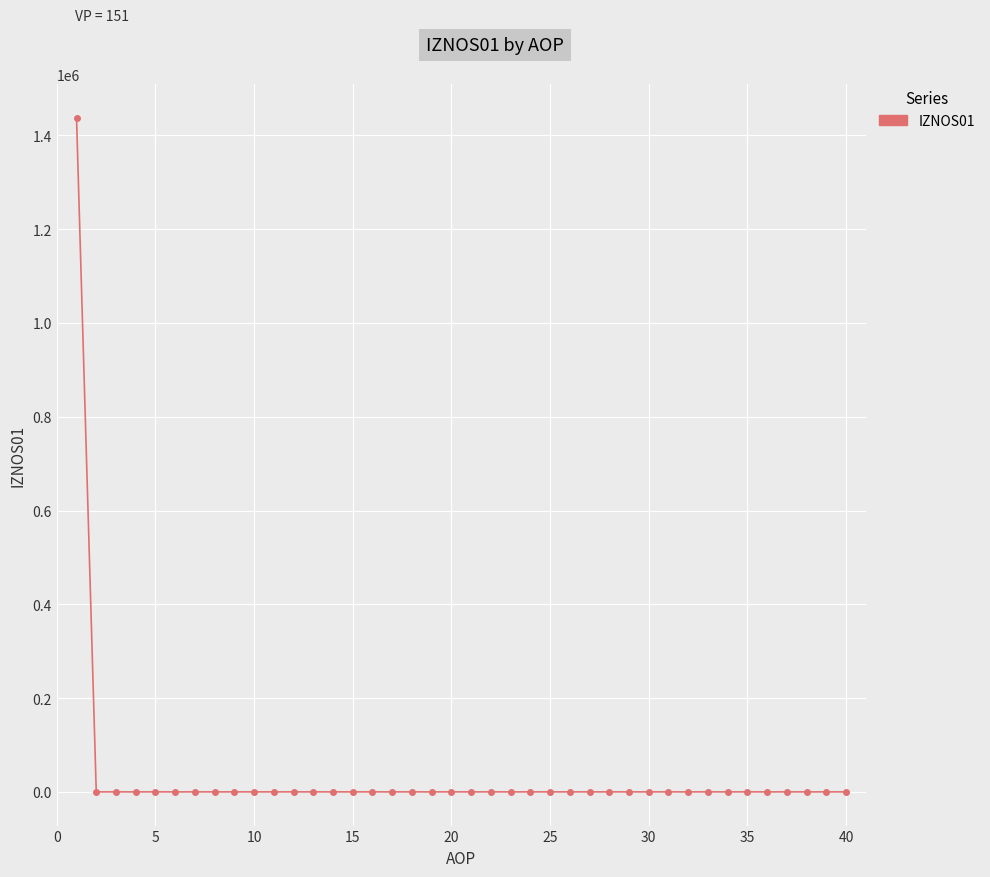

What is the greatest value displayed?

1437443.6